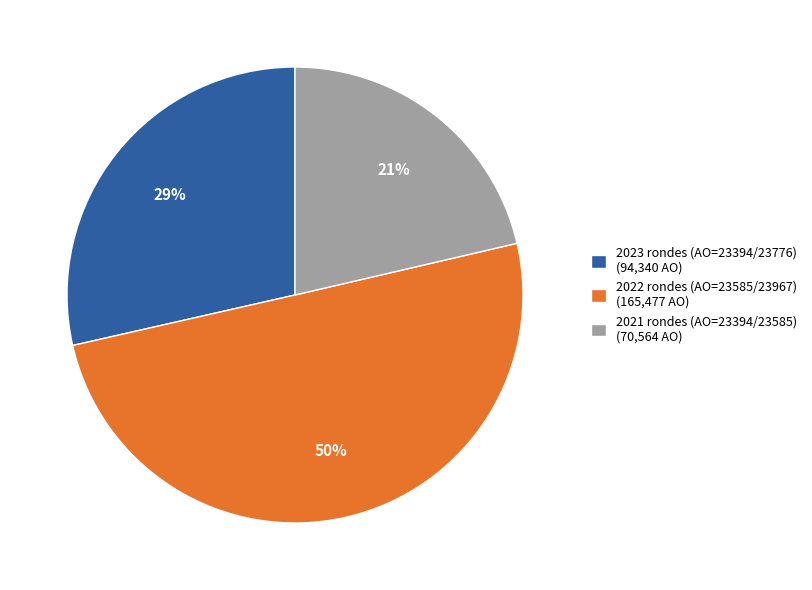

True or false: 2021 rondes (AO=23394/23585) (70,564 AO) accounts for 21% of the total.

True